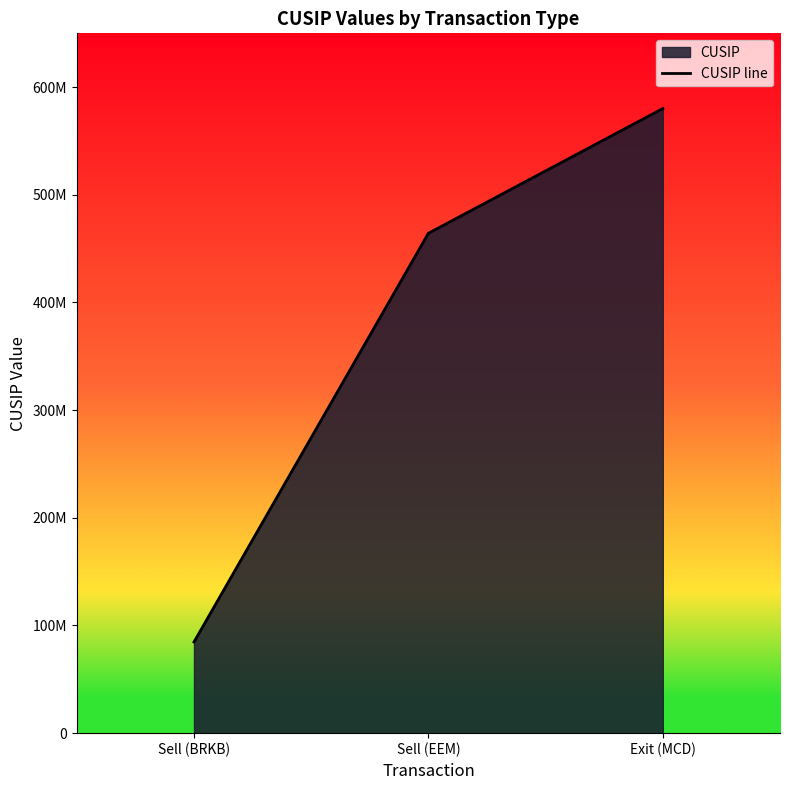

How many values are below 464287234?

1